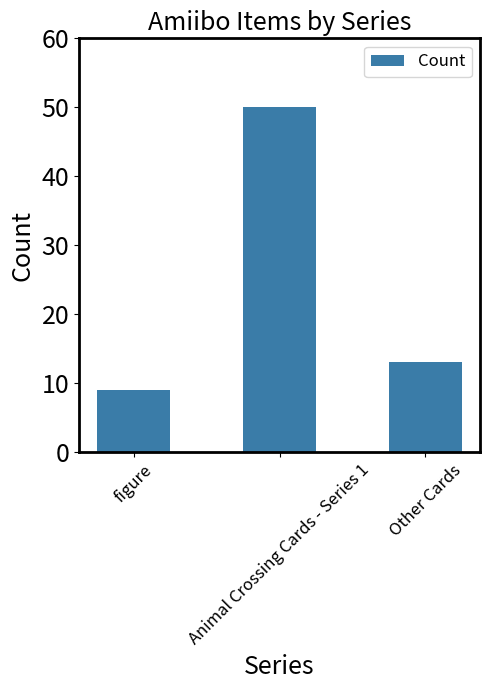

Rank the categories by value from lowest to highest.

figure, Other Cards, Animal Crossing Cards - Series 1